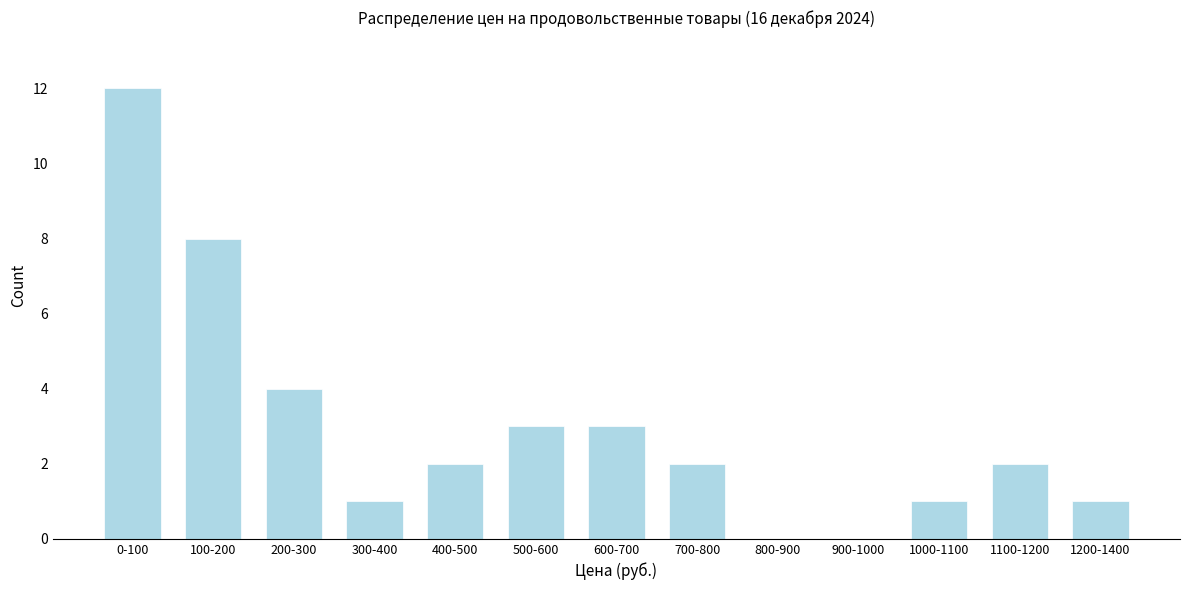

Reading left to right, list all the values displayed in this chart.

0-100=12	100-200=8	200-300=4	300-400=1	400-500=2	500-600=3	600-700=3	700-800=2	800-900=0	900-1000=0	1000-1100=1	1100-1200=2	1200-1400=1